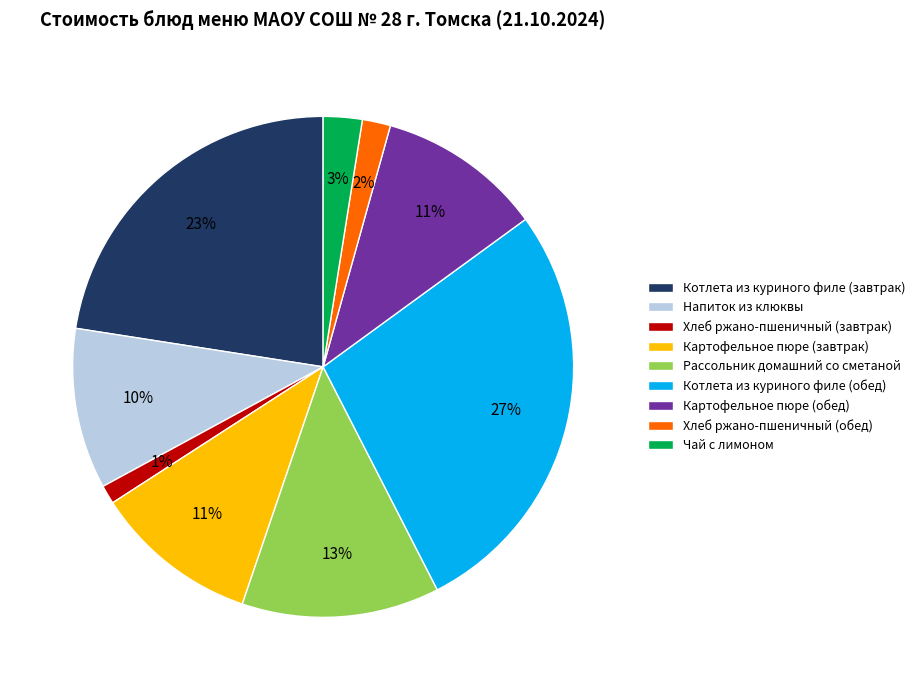

Is it true that Котлета из куриного филе (завтрак) is 23% of the pie?

True